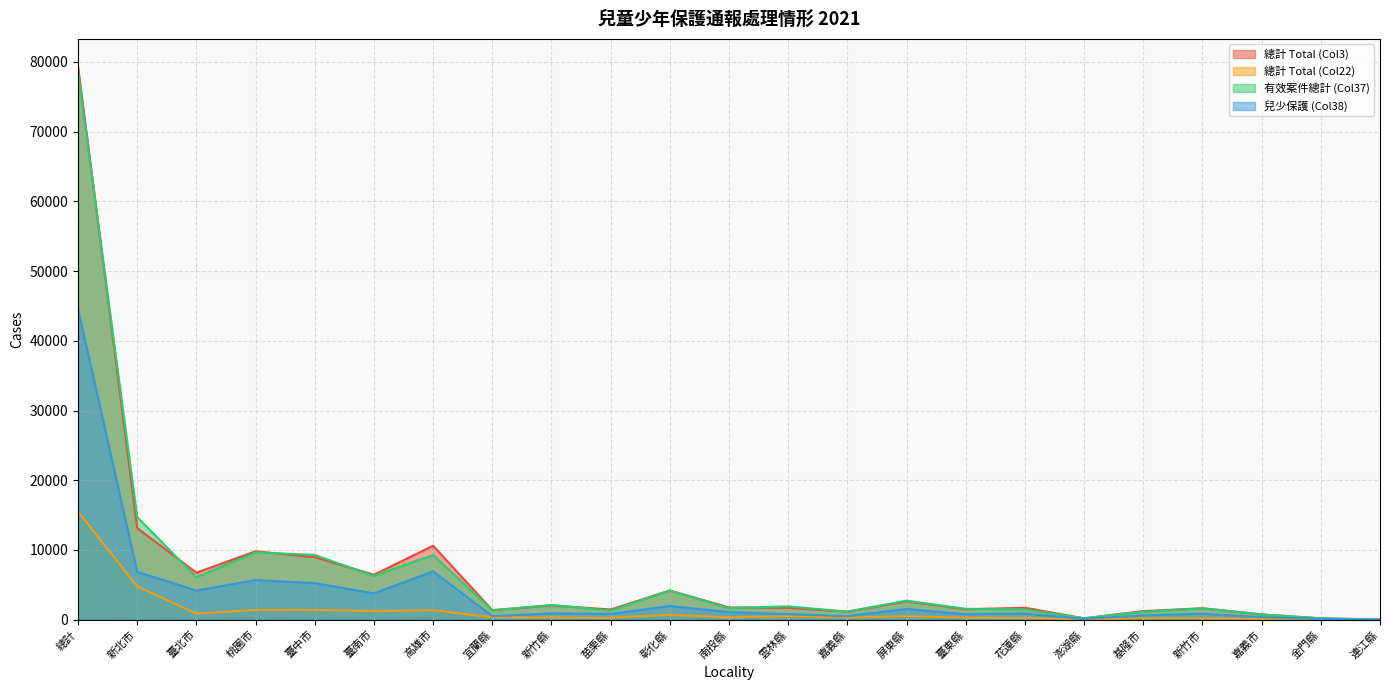

What is the difference between the maximum and second lowest values in the 兒少保護 (Col38) series?

44442